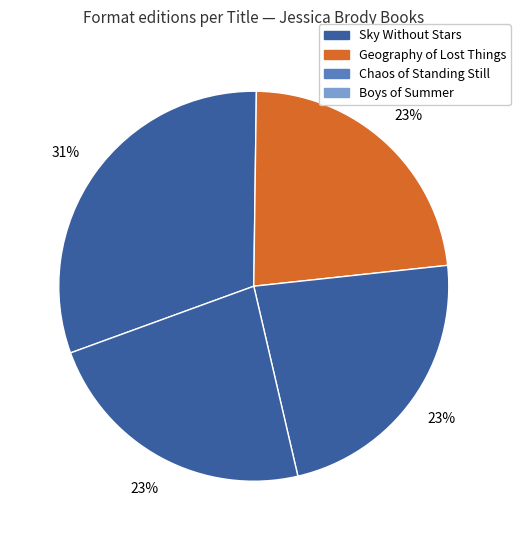

True or false: Geography of Lost Things accounts for 23% of the total.

True